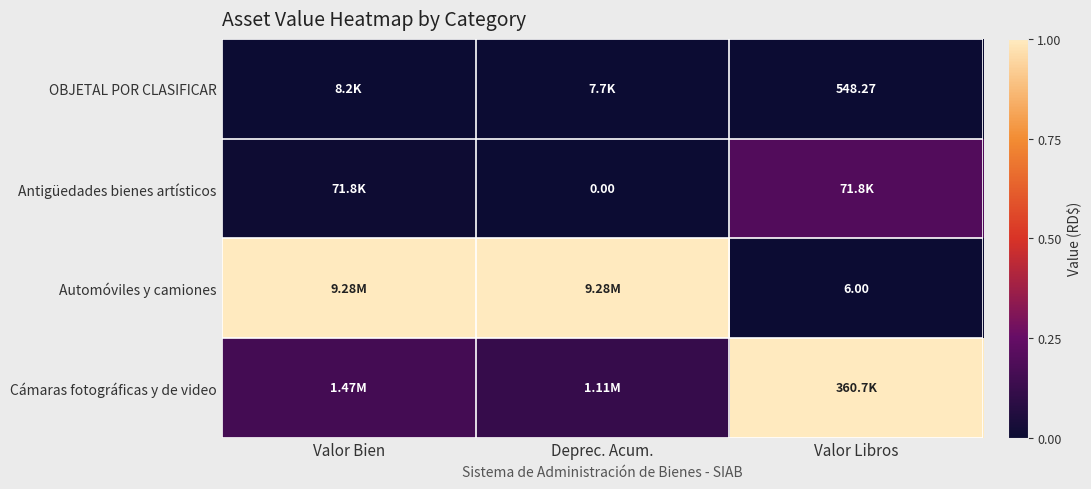

Is the value of Automóviles y camiones at Valor Libros greater than the value of OBJETAL POR CLASIFICAR at Valor Libros?

No